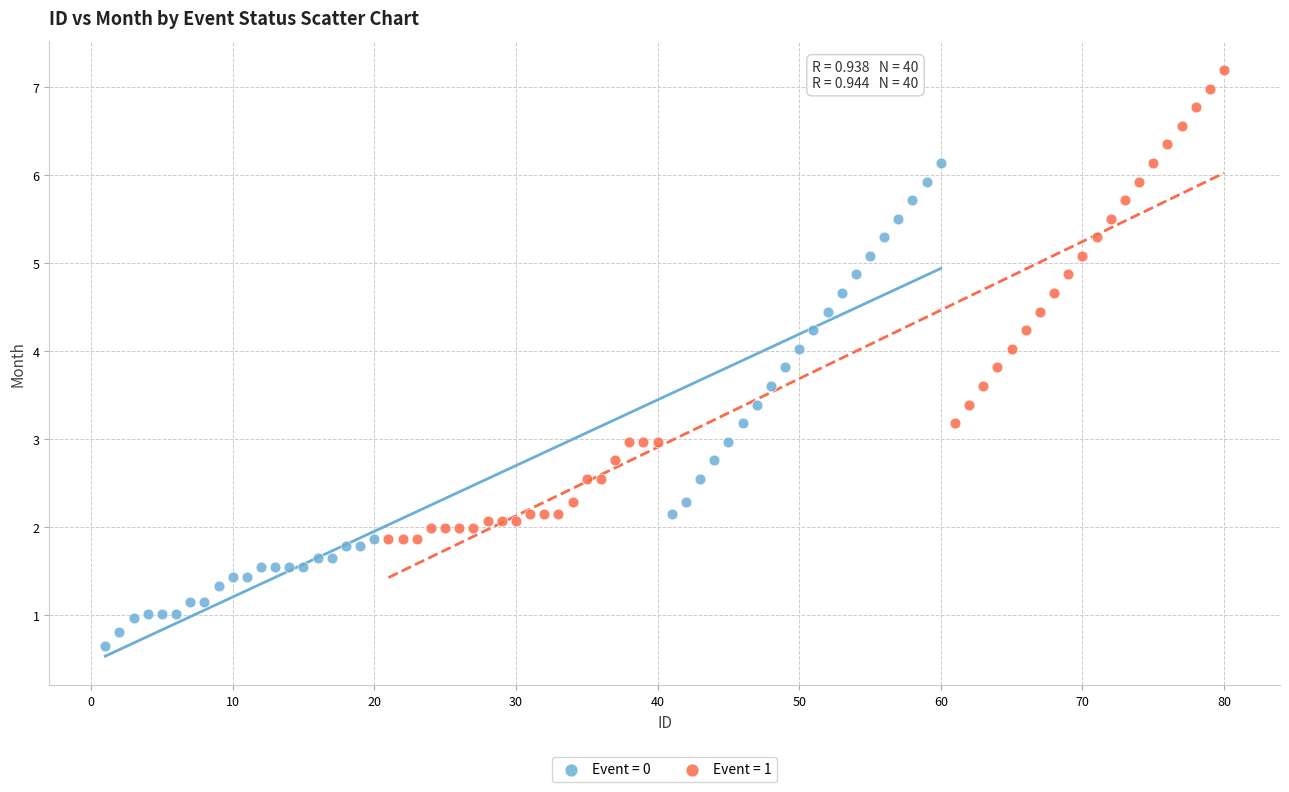

Which series reaches the maximum Y coordinate?

Event = 1